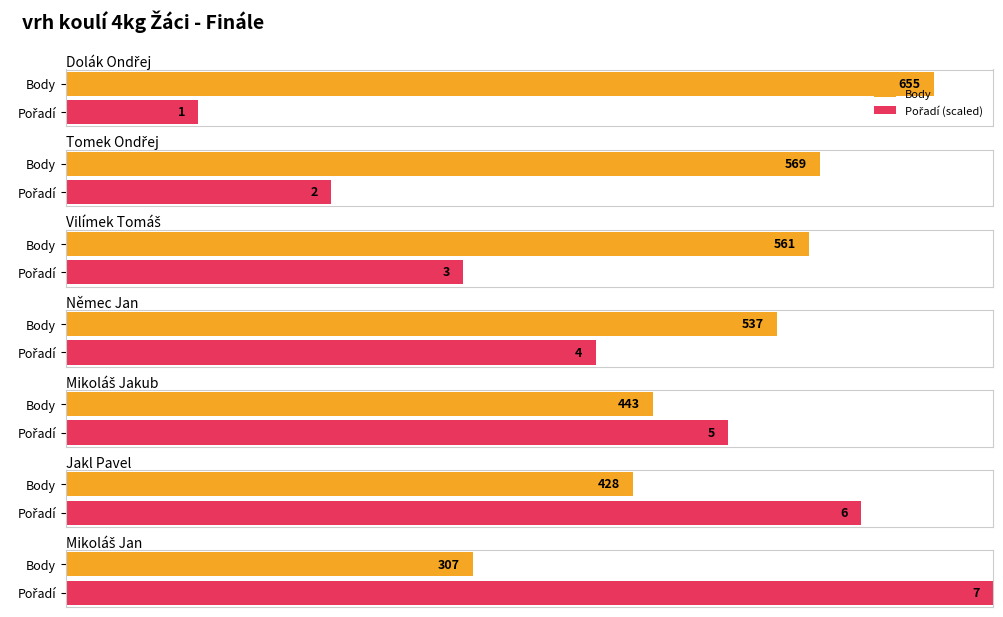

Between Dolák Ondřej and Němec Jan, which series saw the biggest shift?

Body